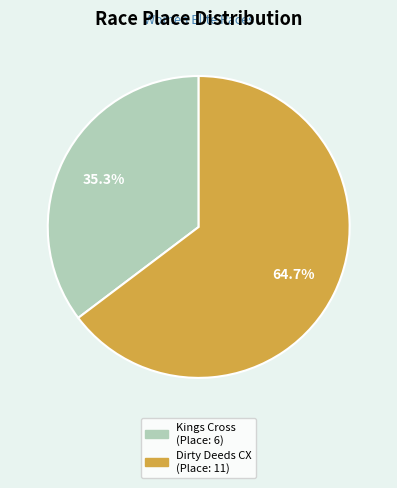

Rank the categories by value from lowest to highest.

Kings Cross (Place: 6), Dirty Deeds CX (Place: 11)